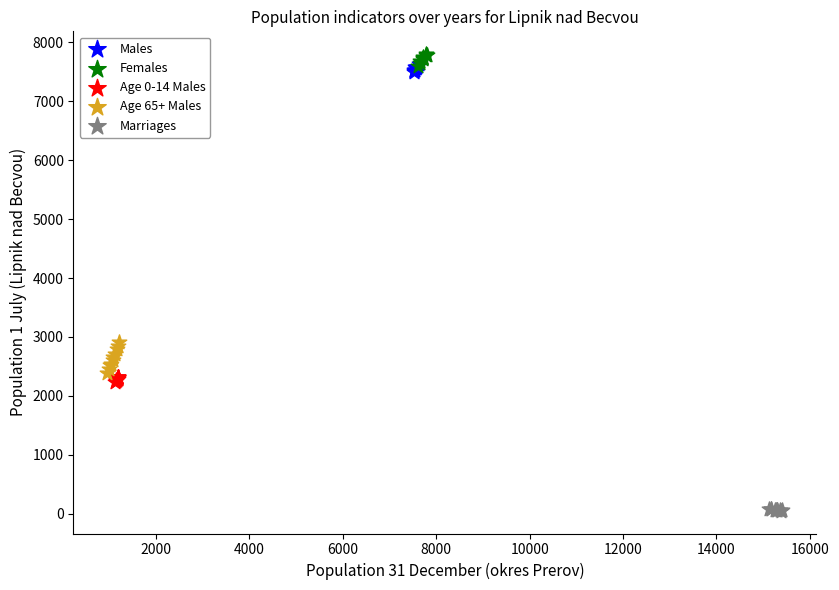

Which series reaches the minimum Y coordinate?

Marriages